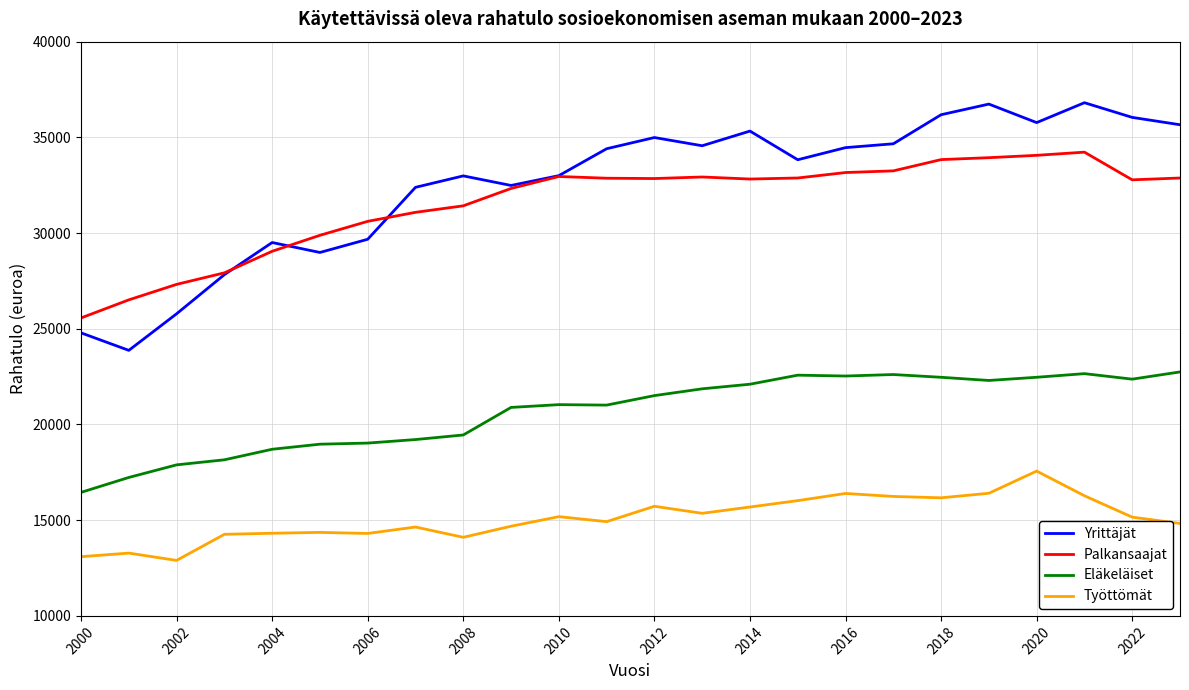

True or false: Yrittäjät has more than 0 interior local peaks.

True